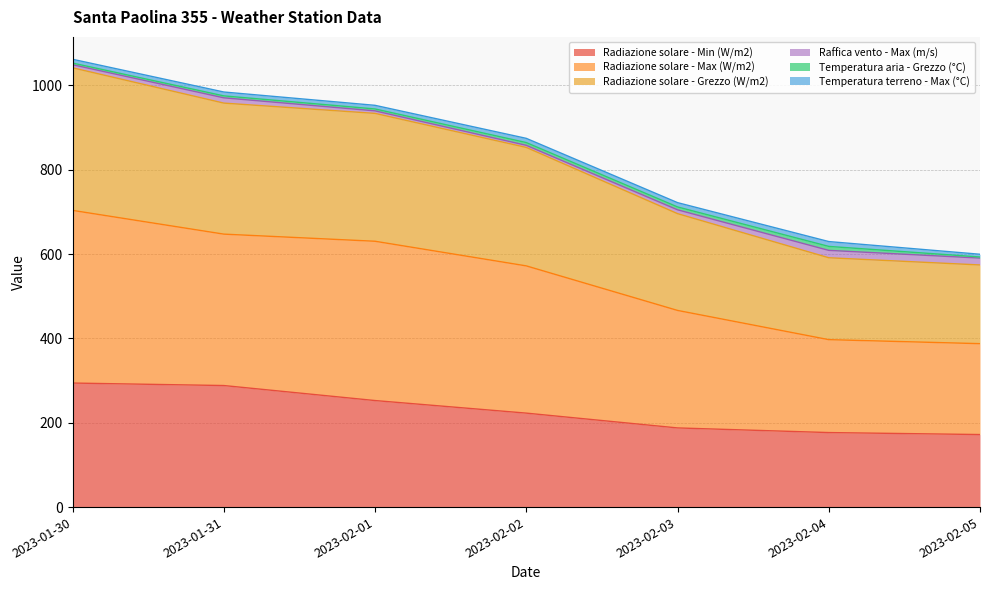

The value of Radiazione solare - Min (W/m2) at 2023-02-02 is 320.5. True or false?

False